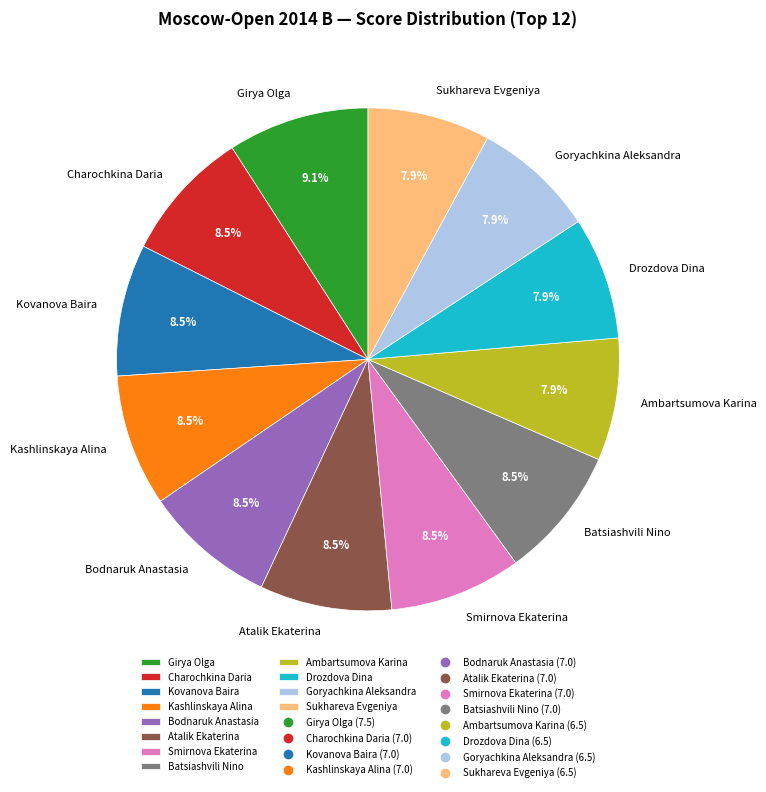

Combined, what portion of the pie is Goryachkina Aleksandra and Atalik Ekaterina?

16.4%